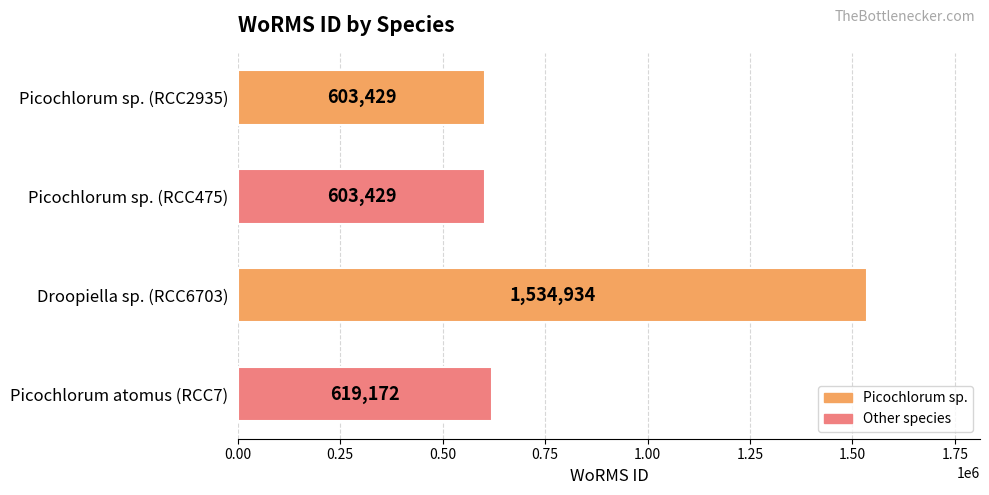

What is the maximum value shown in the chart?

1534934